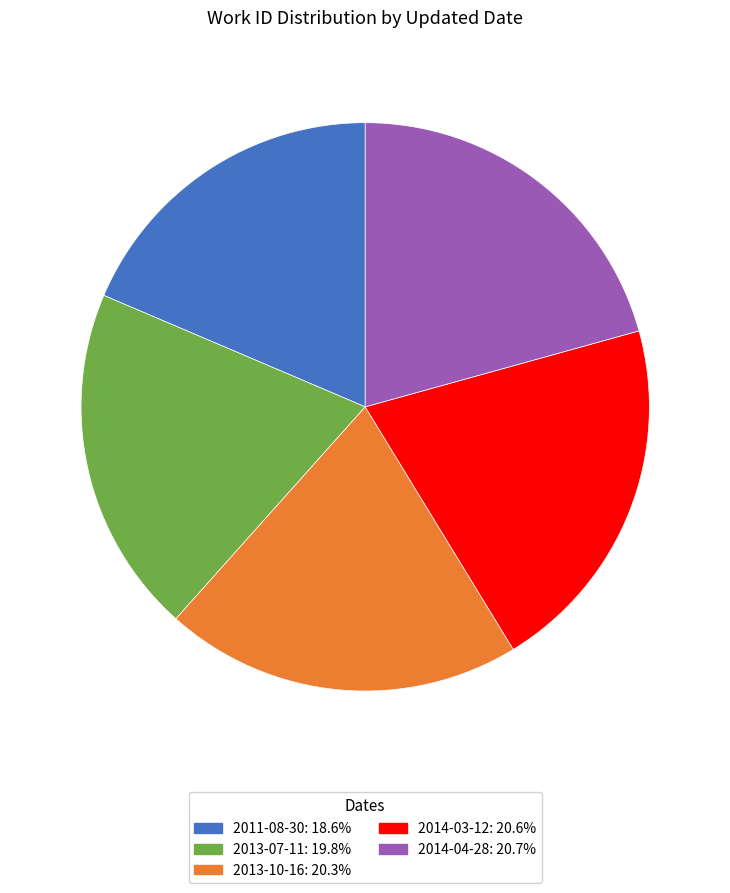

Which has a higher value, 2011-08-30 or 2014-04-28?

2014-04-28